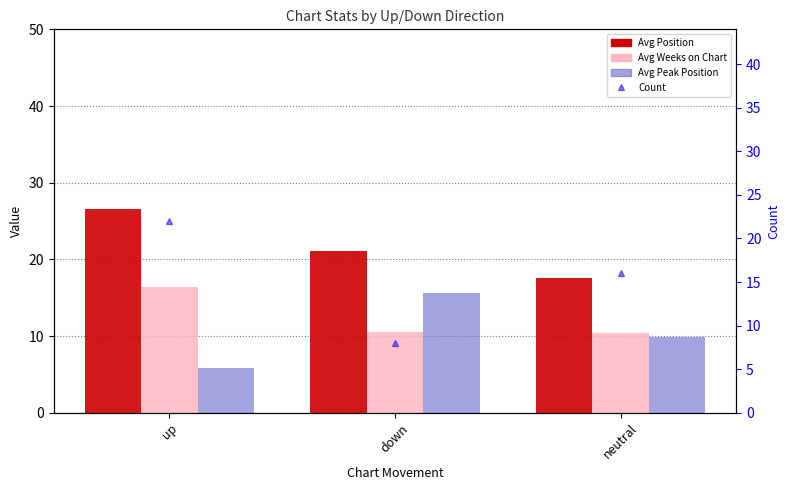

Which label corresponds to the largest value in the chart?

up